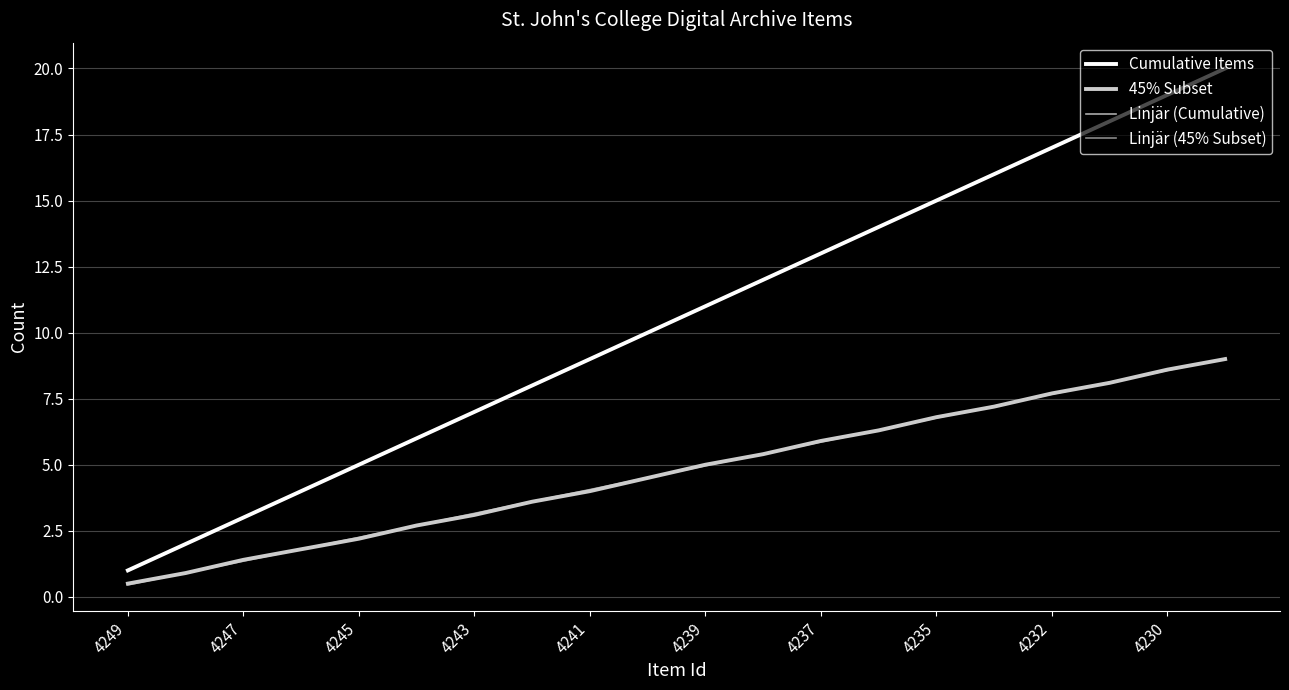

Does the chart have visible grid lines?

Yes